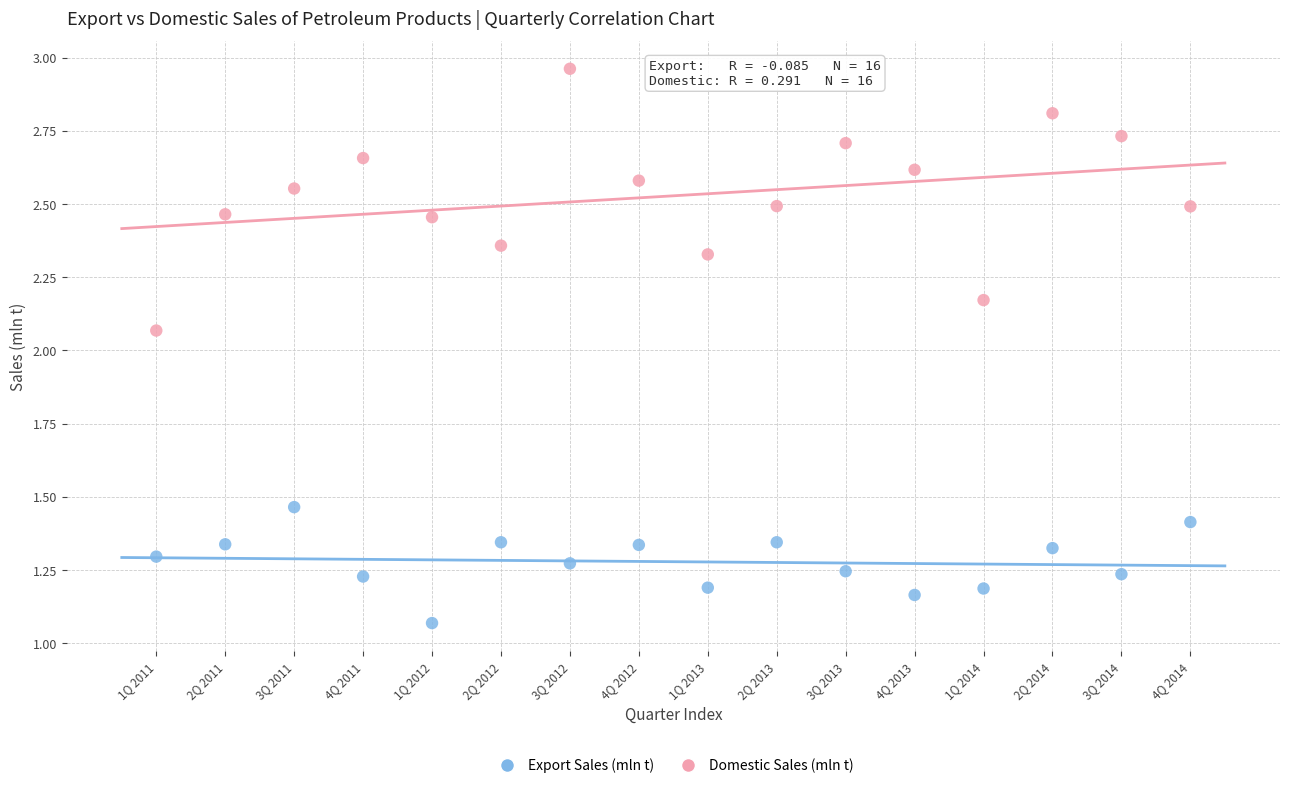

Which series contains the lowest Y value?

Export Sales (mln t)